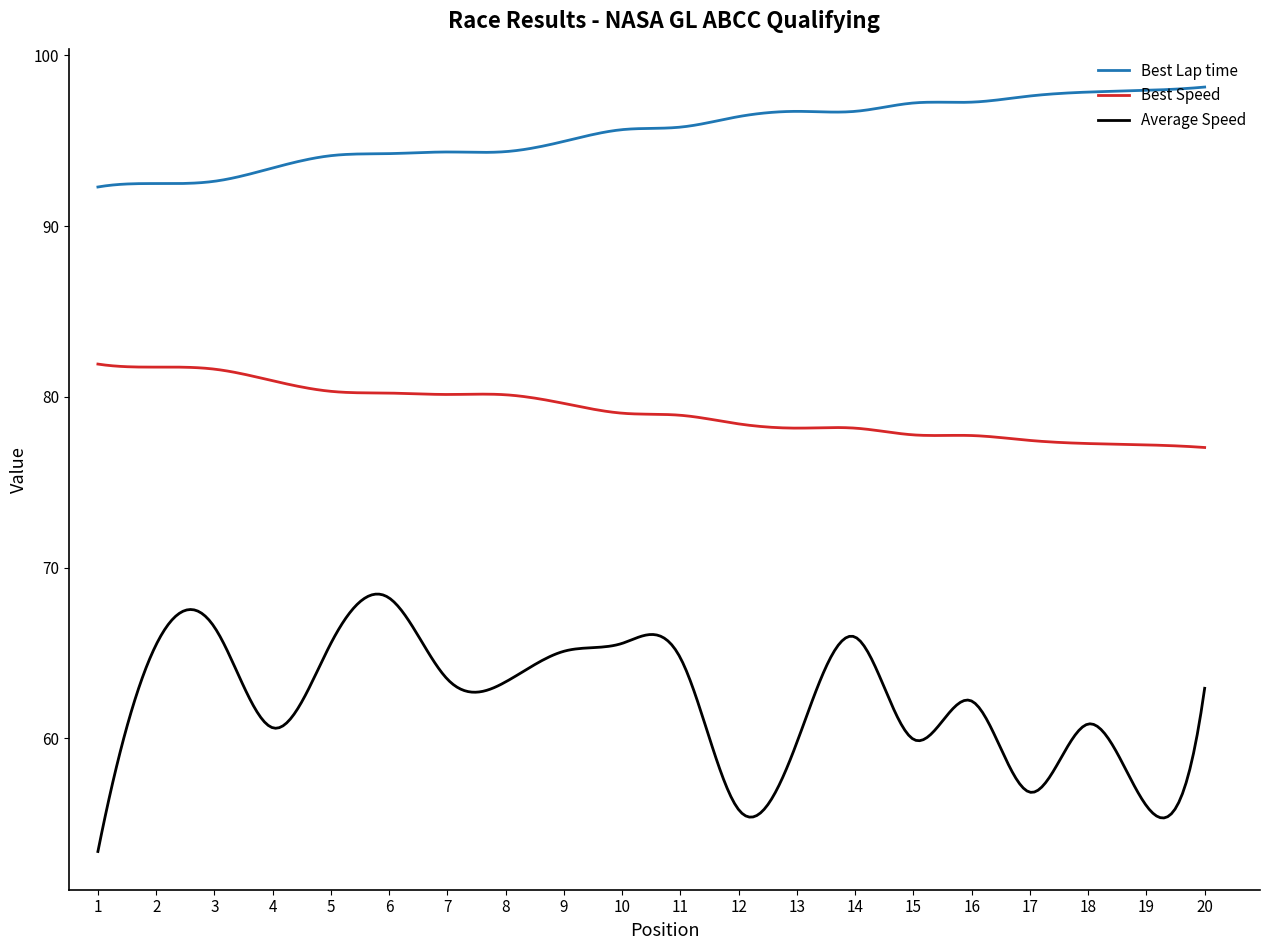

List the series in order of their overall mean, highest first.

Best Lap time, Best Speed, Average Speed